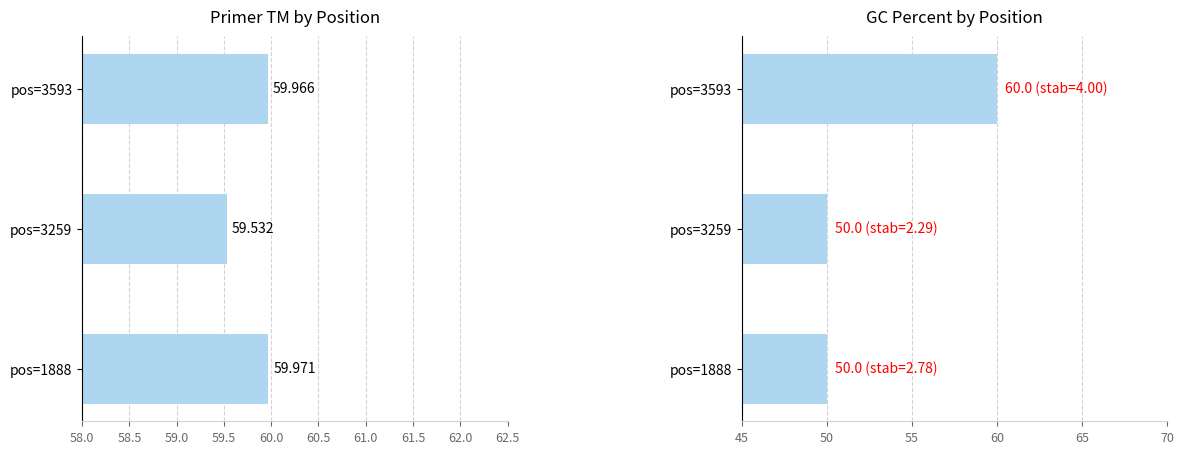

Reading left to right, what are all the values shown in this chart?

PRIMER_RIGHT_0_TM: 60.0	59.5	60.0
PRIMER_RIGHT_0_GC_PERCENT: 50.0	50.0	60.0